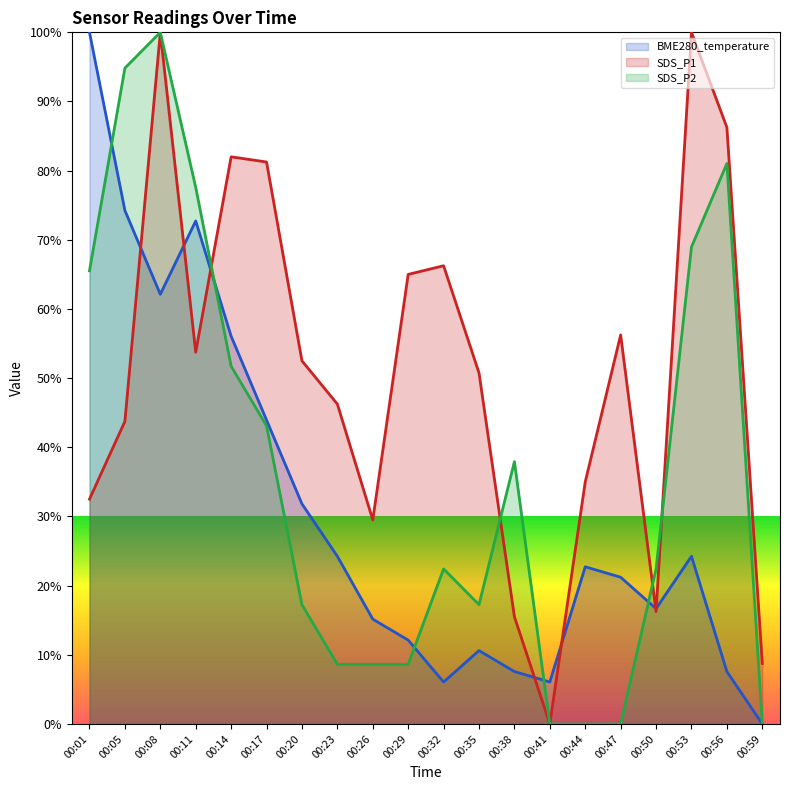

Read the SDS_P1 value at 00:23.

46.2